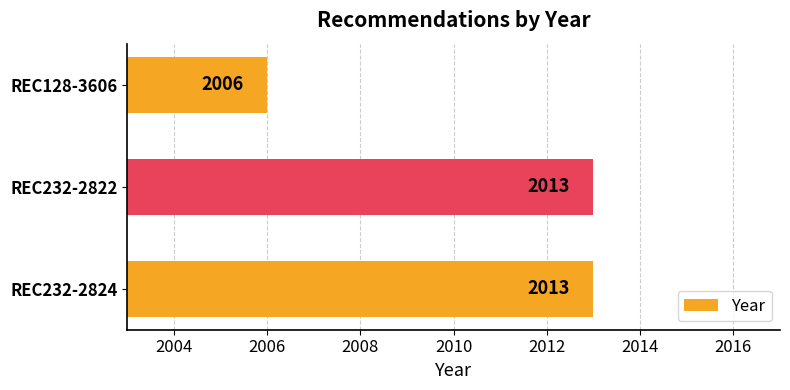

Between REC232-2822 and REC128-3606, which is larger?

REC232-2822